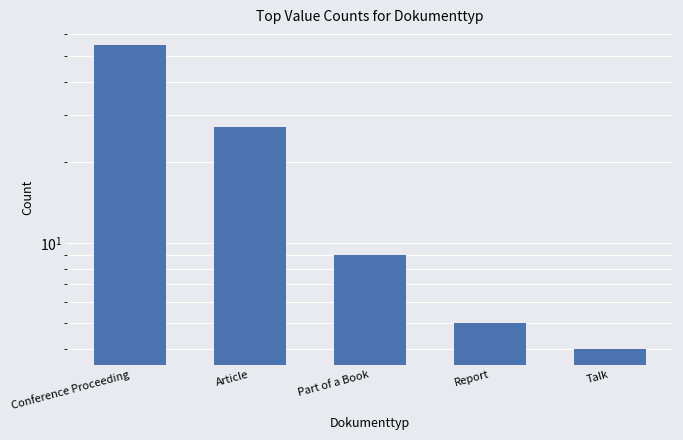

Reading left to right, what are all the values shown in this chart?

55	27	9	5	4